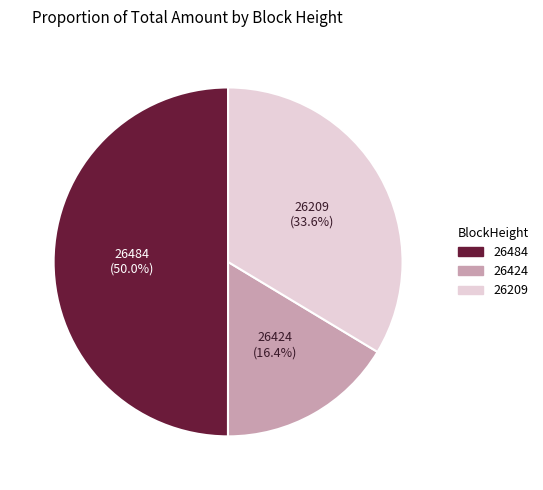

Is 26209 the majority of the pie?

No